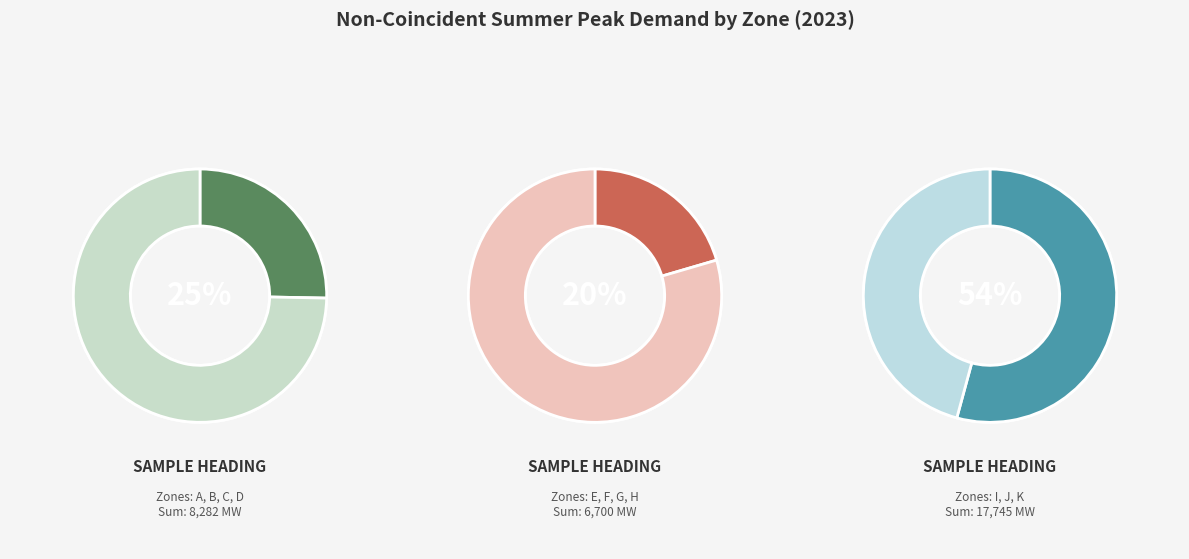

Combined, do J and H account for over 50%?

No